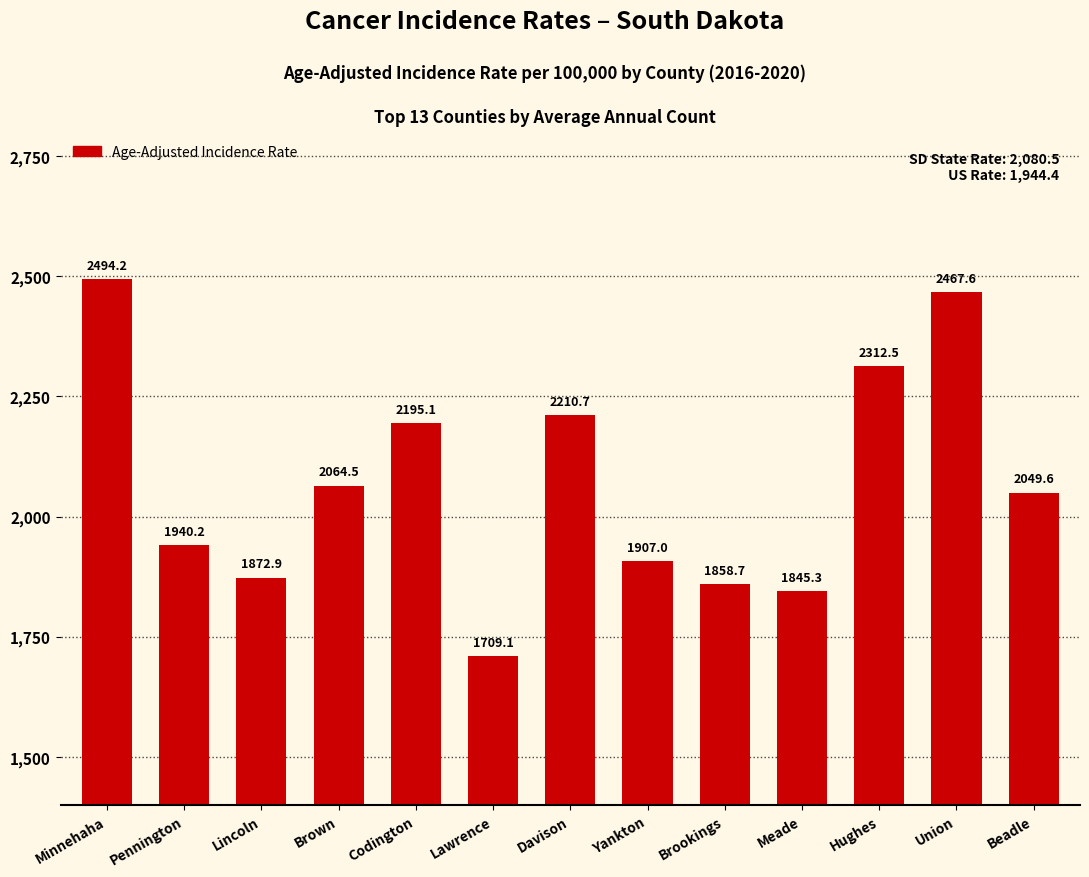

At which label is the value closest to 2101?

Brown